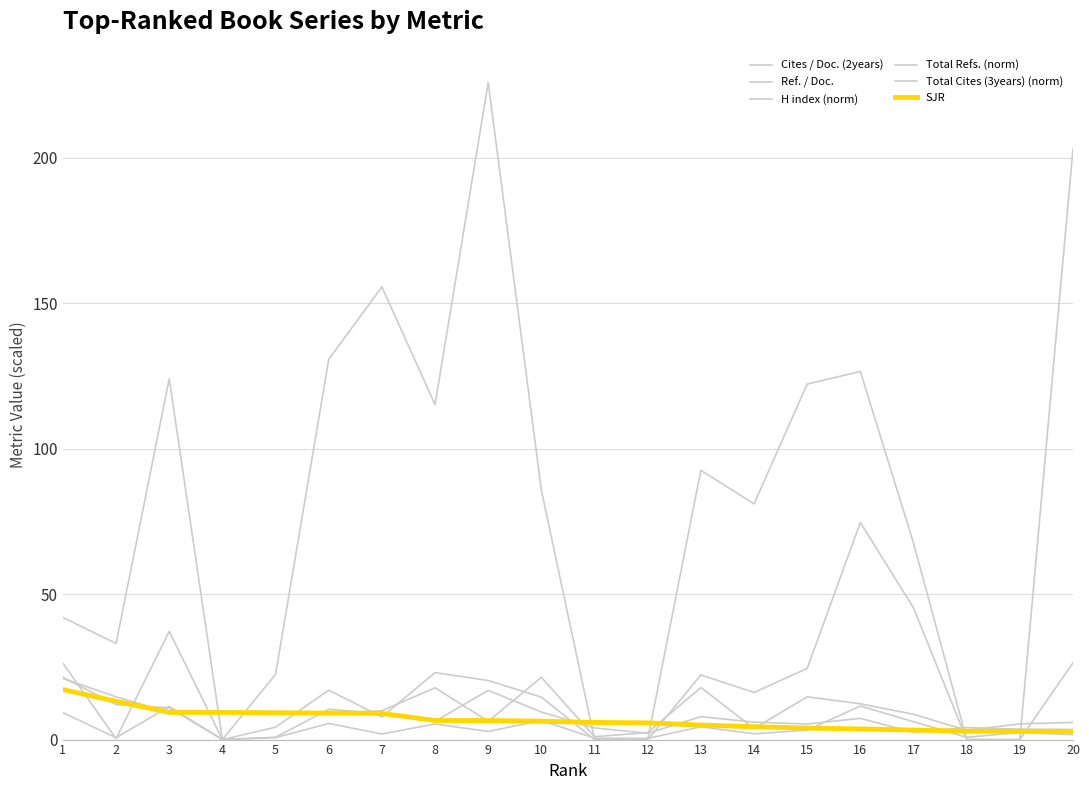

How many categories are shown in the chart?

20